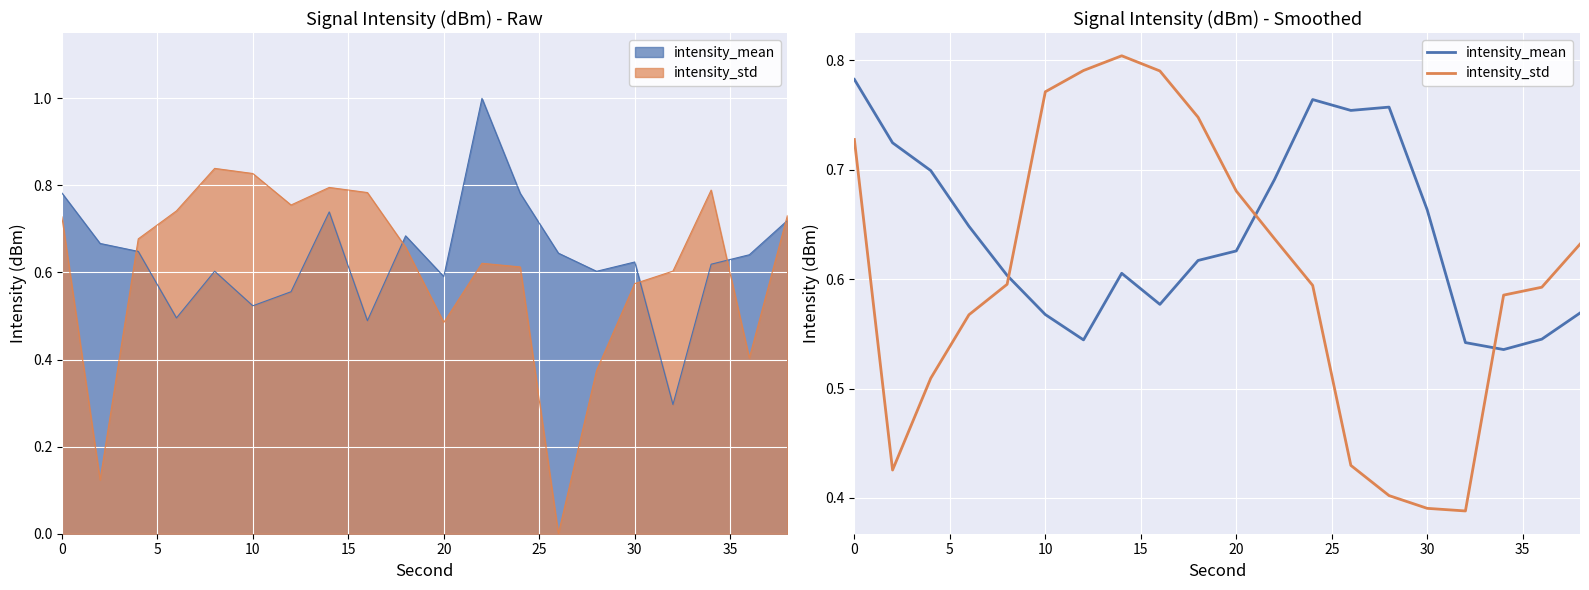

Which series has the largest total across all categories?

intensity_mean